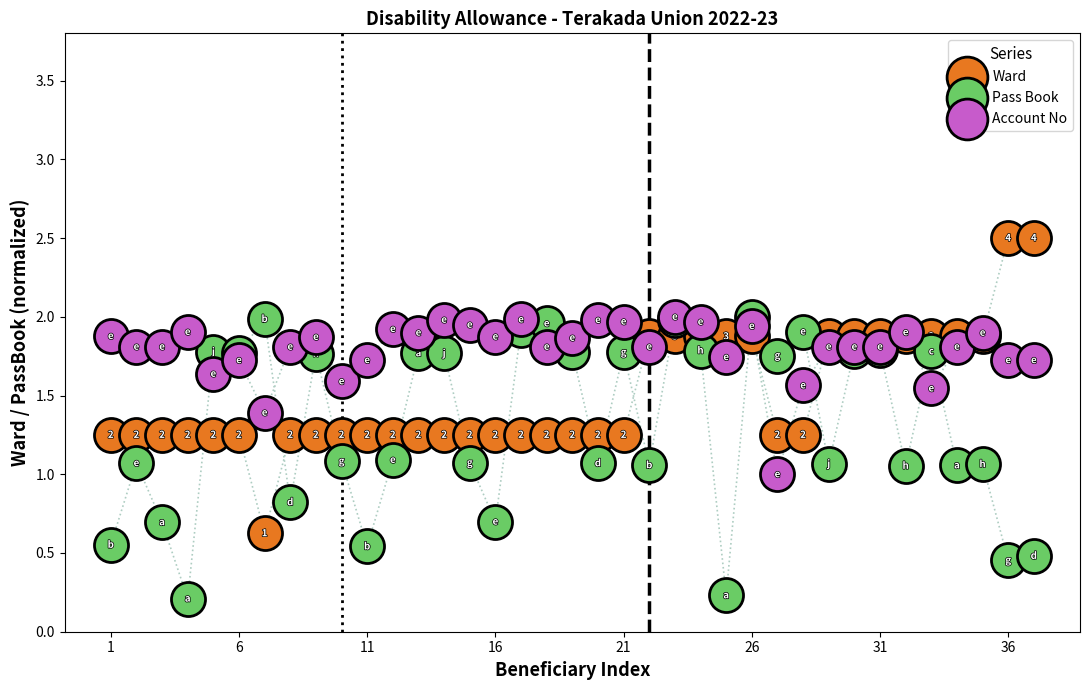

Which series contains the lowest Y value?

Pass Book